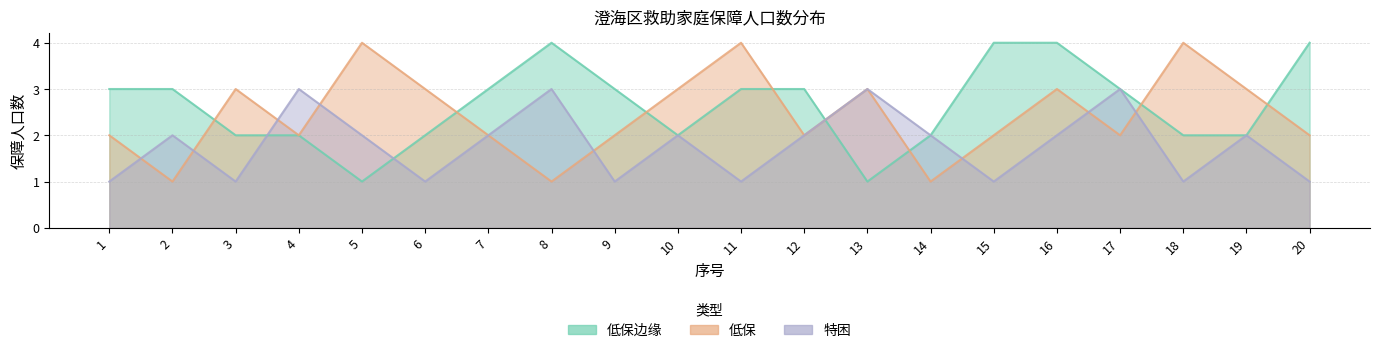

Reading right to left, transcribe all the data shown in this chart.

低保边缘: 4	2	2	3	4	4	2	1	3	3	2	3	4	3	2	1	2	2	3	3
低保: 2	3	4	2	3	2	1	3	2	4	3	2	1	2	3	4	2	3	1	2
特困: 1	2	1	3	2	1	2	3	2	1	2	1	3	2	1	2	3	1	2	1